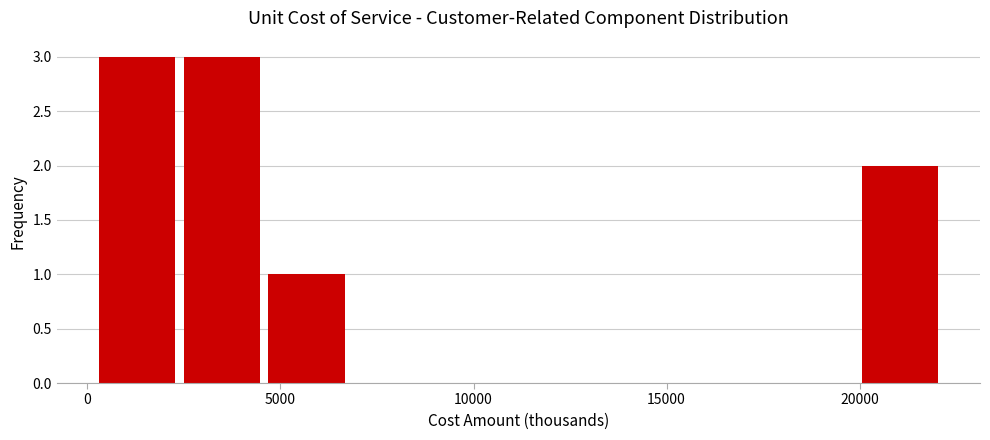

Reading left to right, transcribe this chart: for each bar, give the range it covers on the x-axis and its height. Neither the bar edges nor the heights are printed on the chart, so give them approximately, as read against the axes.

500 to 2500: 3
2500 to 4500: 3
4500 to 7000: 1
7000 to 9000: 0
9000 to 11500: 0
11500 to 13500: 0
13500 to 15500: 0
15500 to 18000: 0
18000 to 20000: 0
20000 to 22000: 2